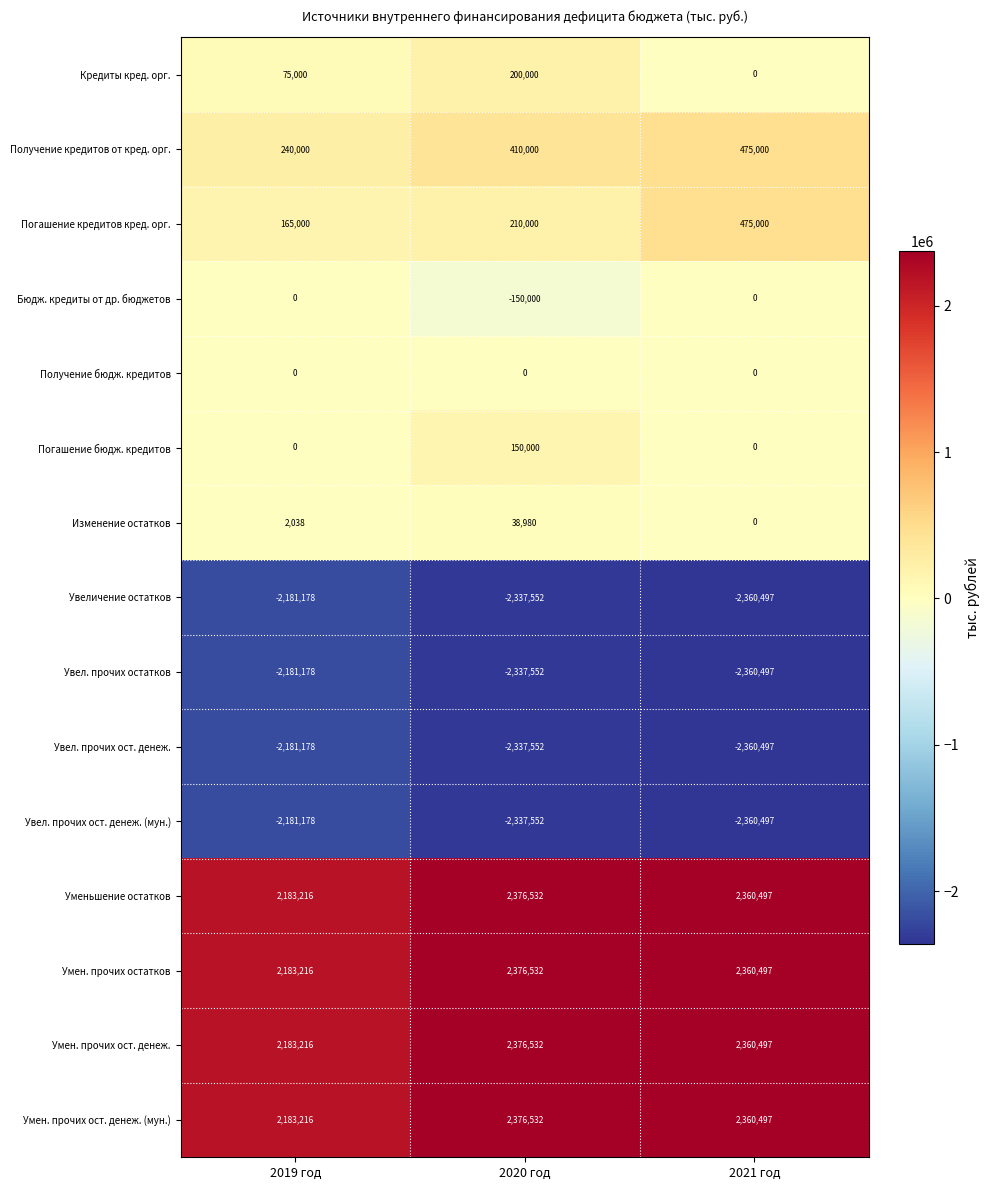

What is the total value across all series at 2020 год?

1014900